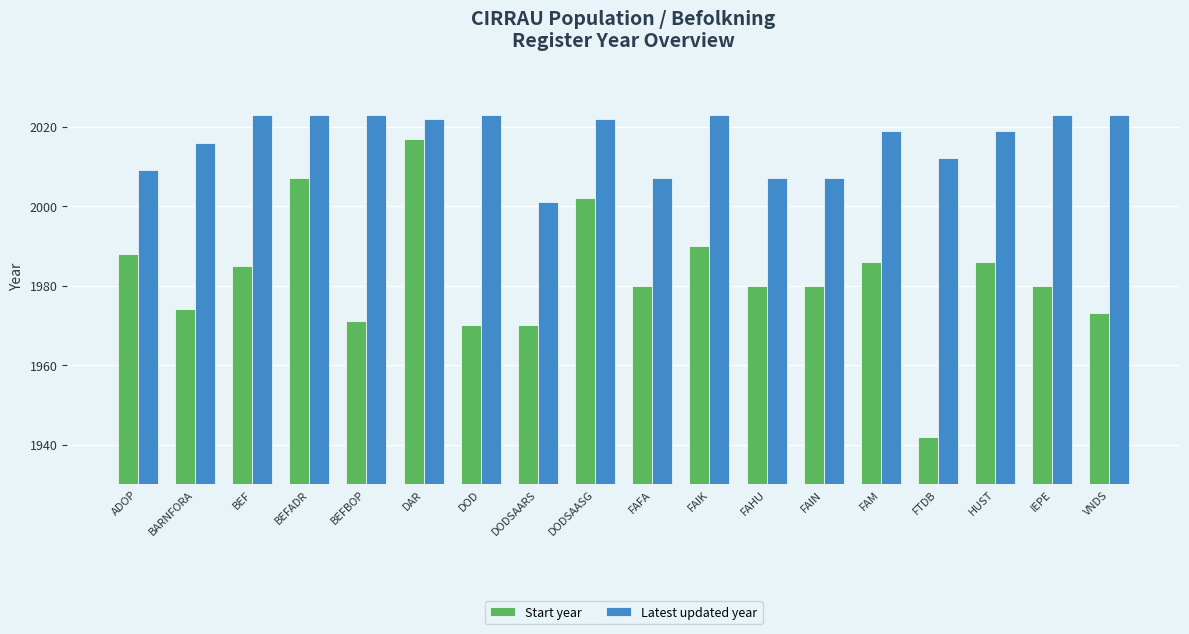

At which label does Start year reach its peak?

DAR